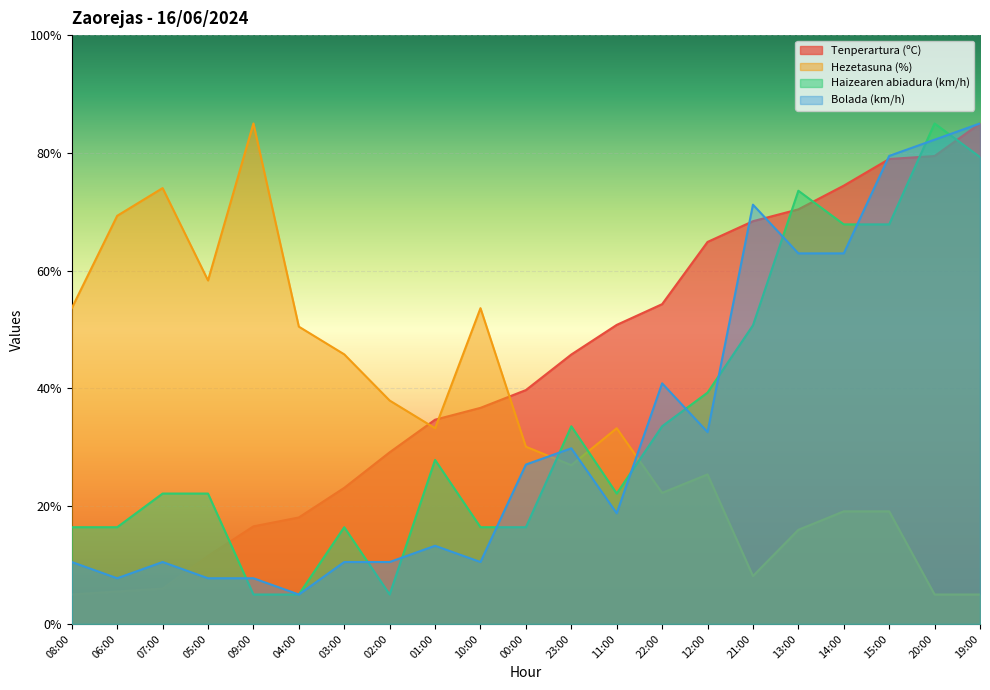

Is it true that Haizearen abiadura (km/h) equals 33.6 at 22:00?

True